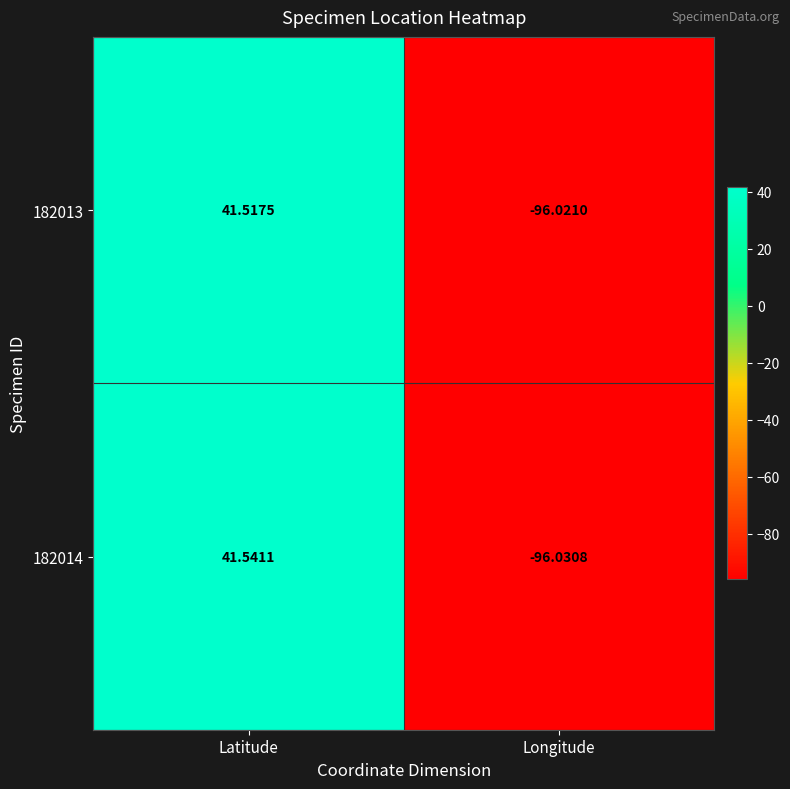

Rank the categories by 182013 value from highest to lowest.

Latitude, Longitude